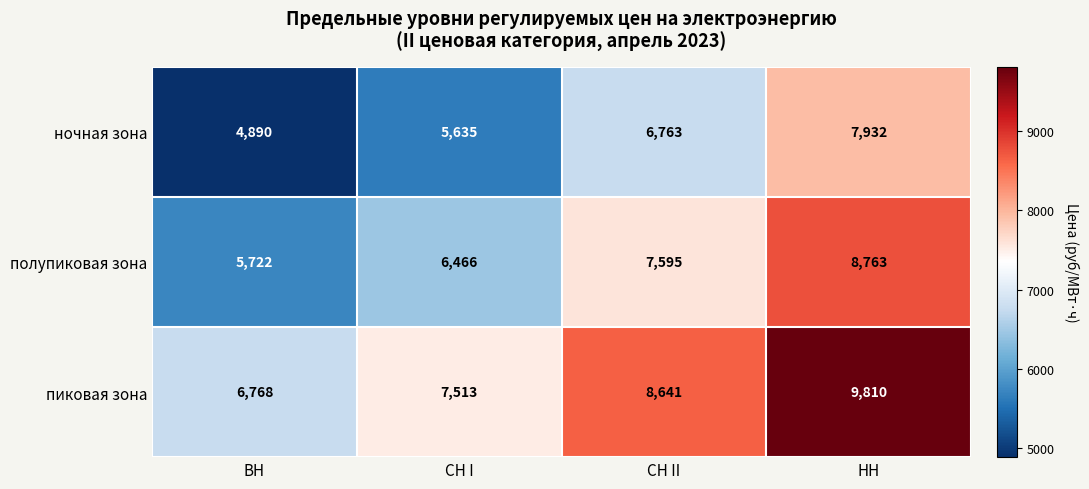

Rank the series by their average value, from highest to lowest.

пиковая зона, полупиковая зона, ночная зона